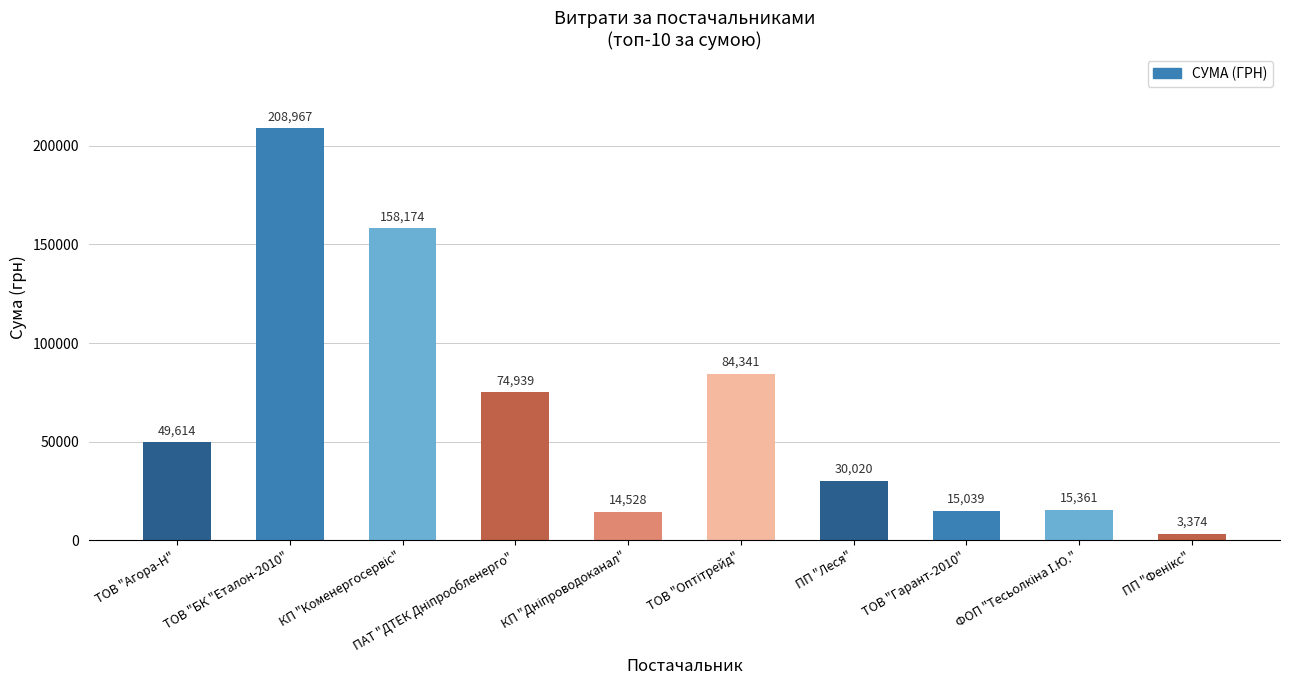

Which has a higher value, ТОВ "Гарант-2010" or ПП "Леся"?

ПП "Леся"